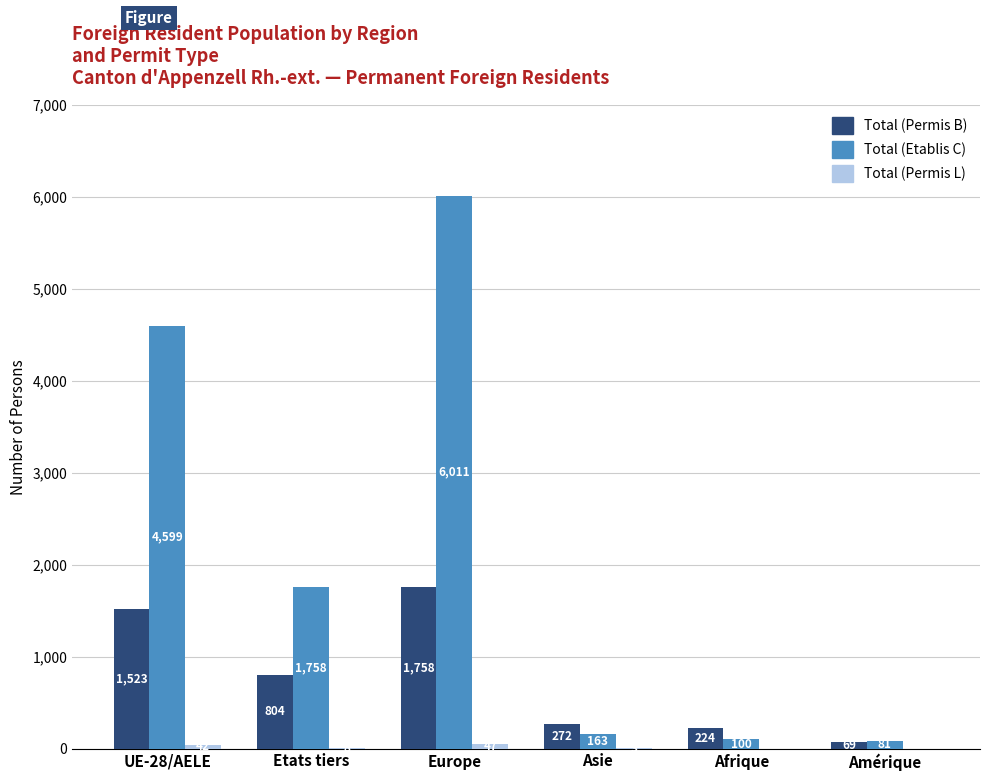

At which category does the chart reach its peak across all series?

Europe